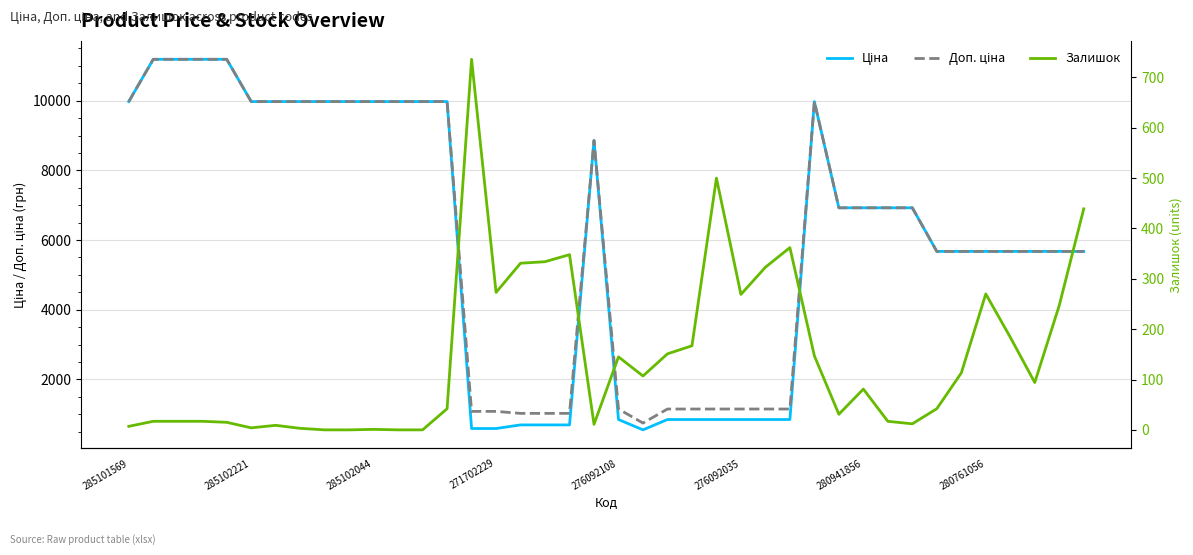

How many lines are shown in the chart?

3